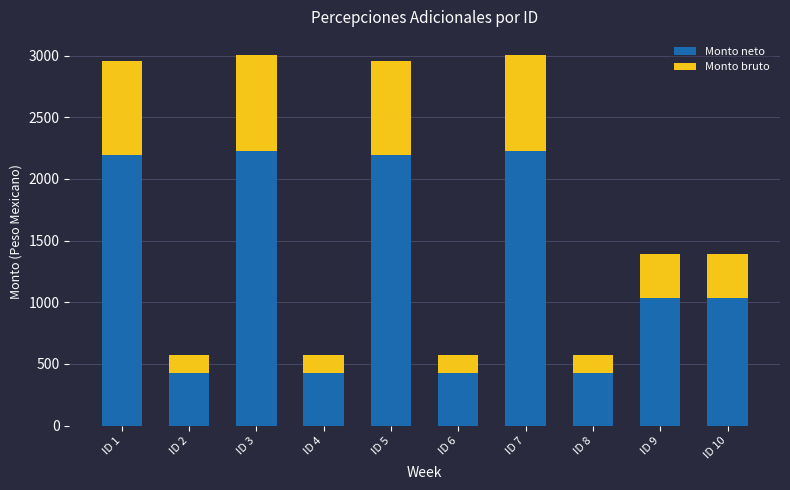

How many bars are there in total?

10